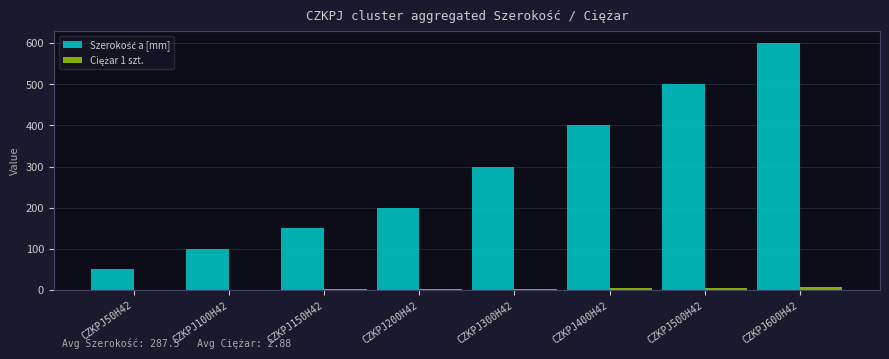

What is the total value across all series at CZKPJ200H42?

201.8